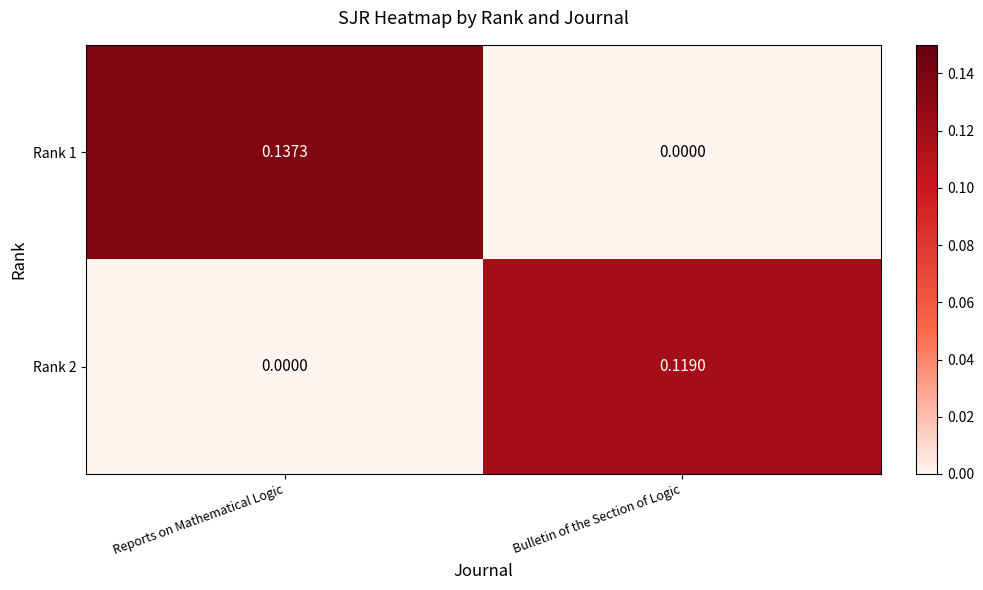

At which label is Rank 1 closest to 0?

Bulletin of the Section of Logic